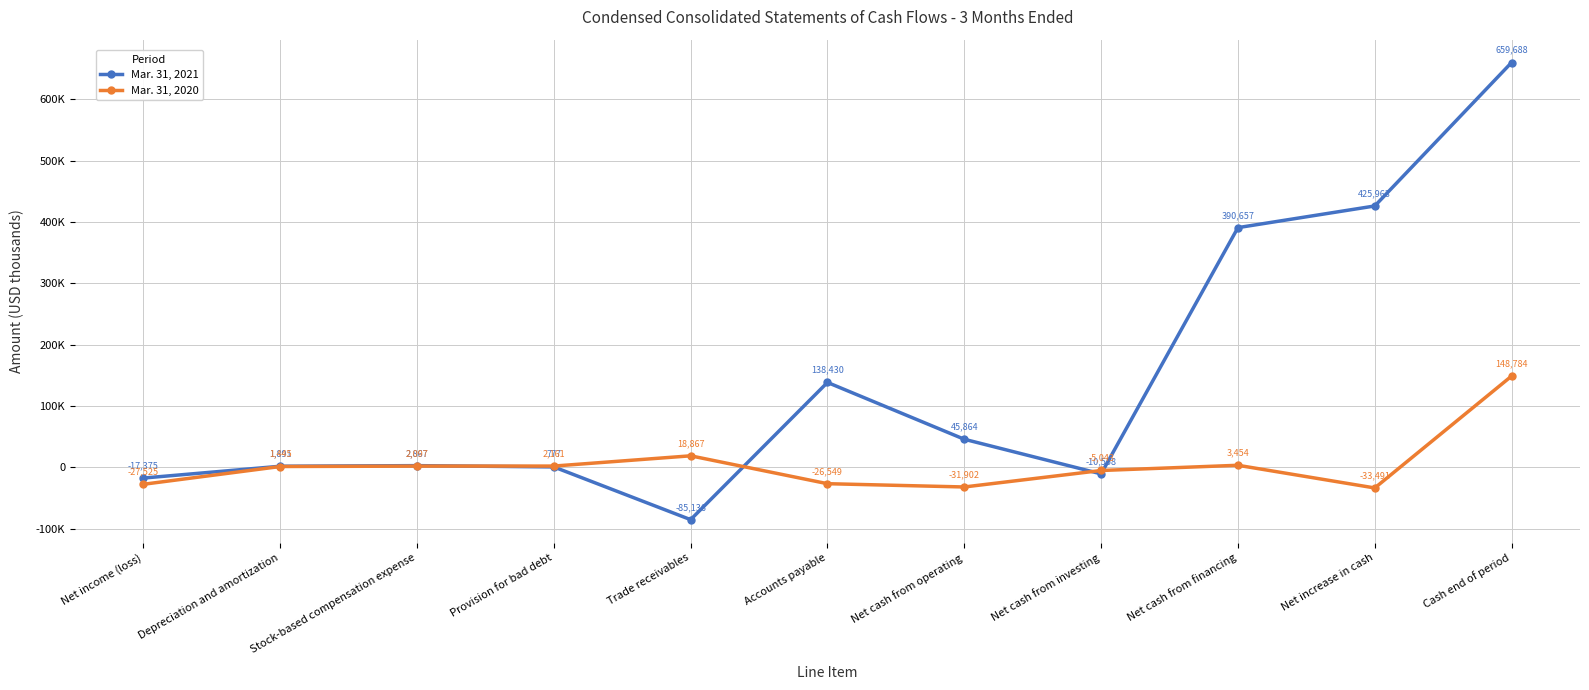

Which category has the lowest value in the Mar. 31, 2020 series?

Net increase in cash